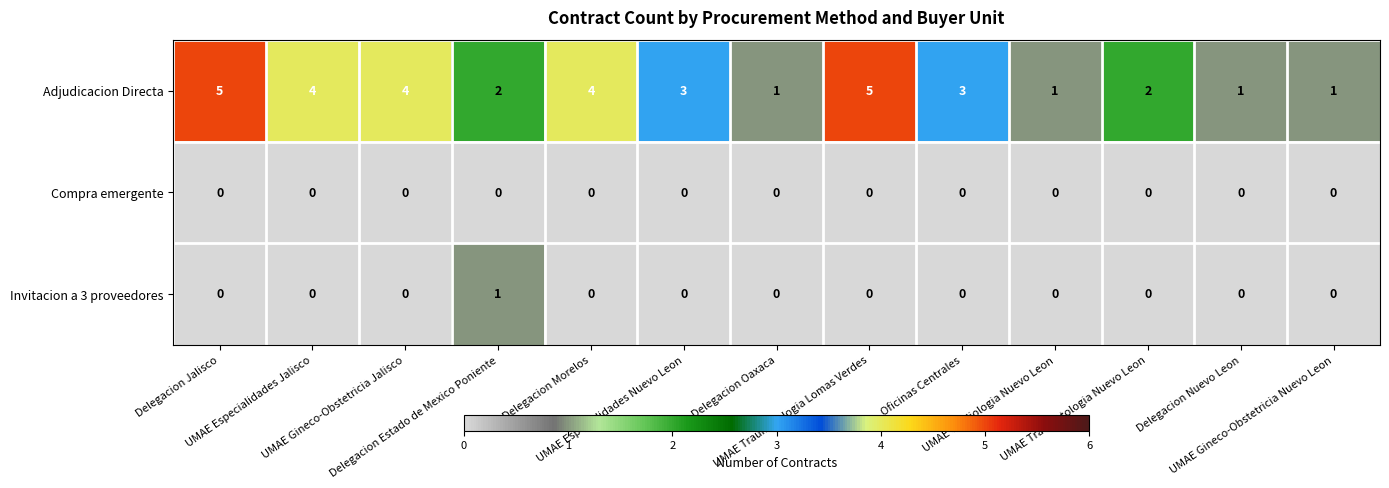

Rank the series by their maximum value, from lowest to highest.

Compra emergente, Invitacion a 3 proveedores, Adjudicacion Directa